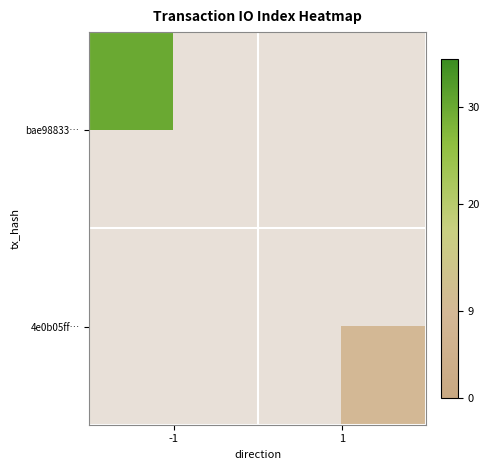

Count the number of categories in the chart.

2